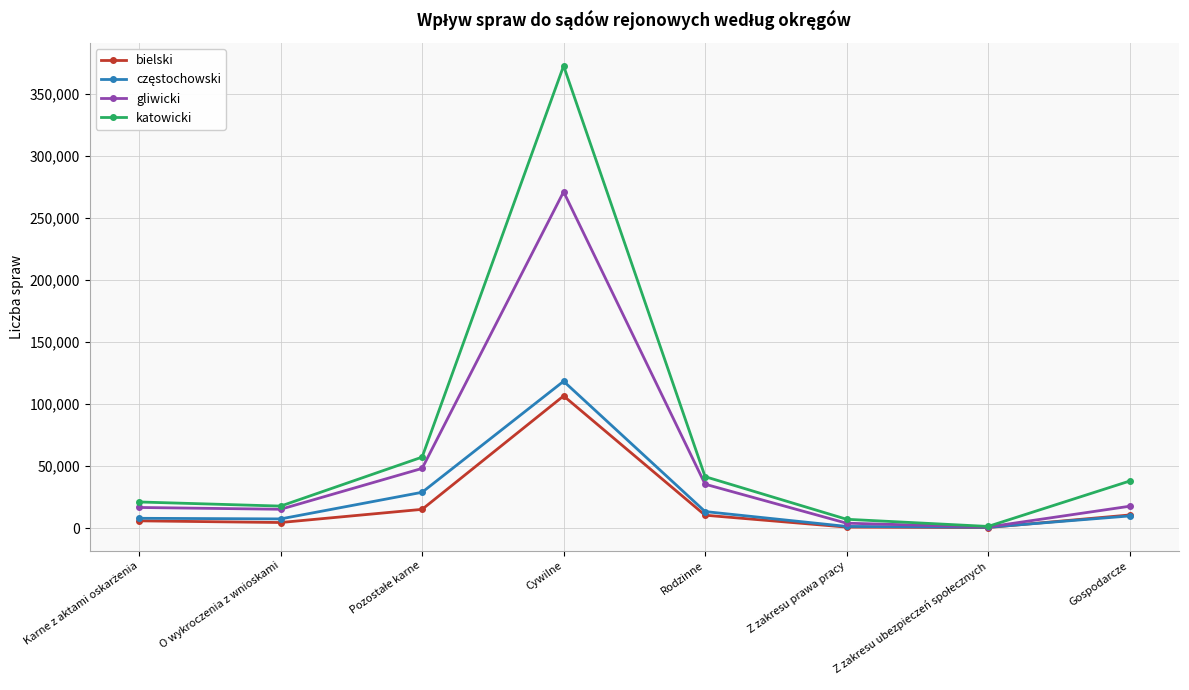

How many lines are shown in the chart?

4